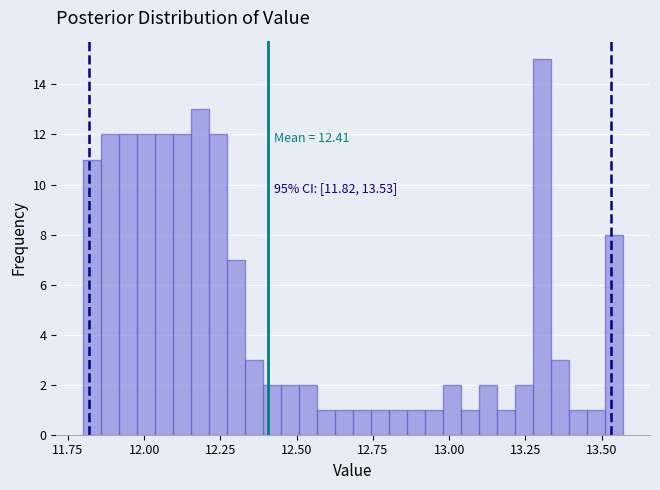

Around what value on the x-axis is the tallest bar? Give the approximate position of its centre, as read against the axis.

13.30